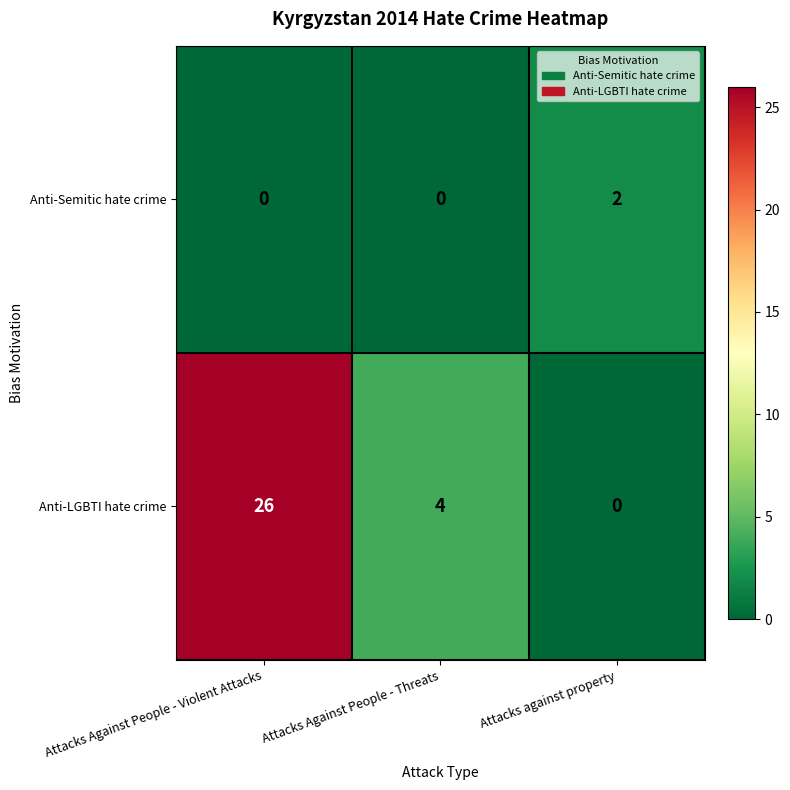

Reading left to right, extract all data points from this chart.

Anti-Semitic hate crime: Attacks Against People - Violent Attacks=0	Attacks Against People - Threats=0	Attacks against property=2
Anti-LGBTI hate crime: Attacks Against People - Violent Attacks=26	Attacks Against People - Threats=4	Attacks against property=0